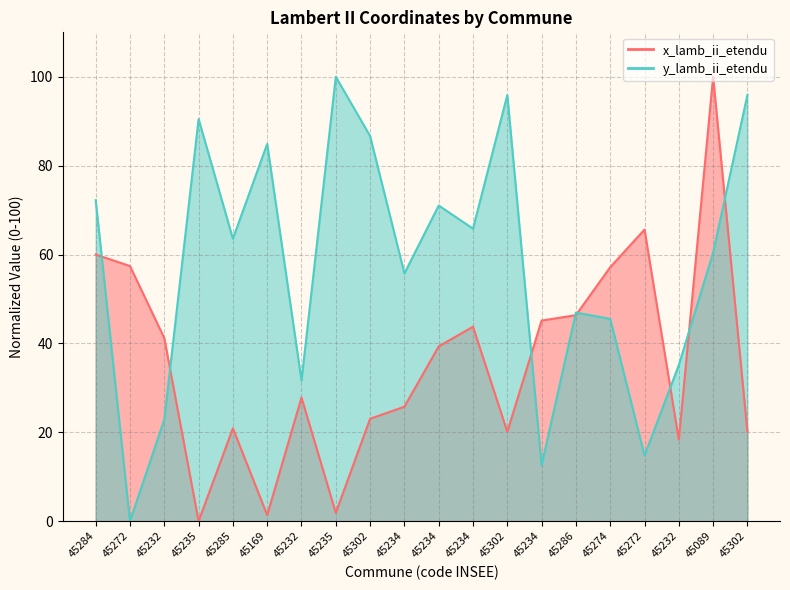

How many lines are shown in the chart?

2